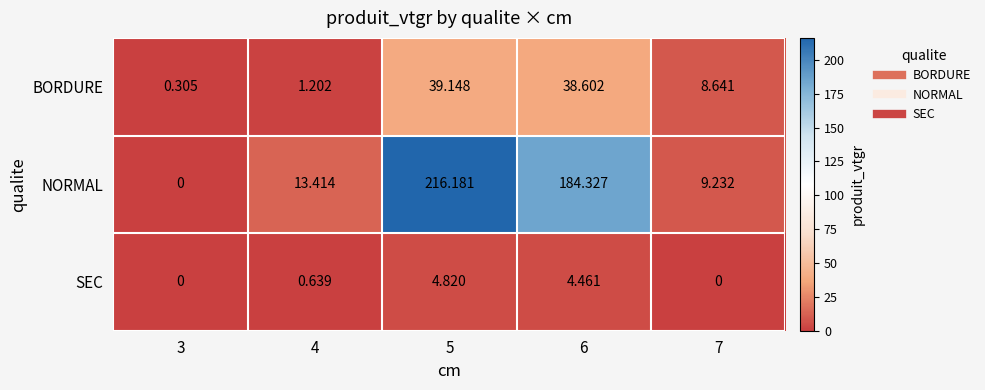

Count the number of data series in this chart.

3